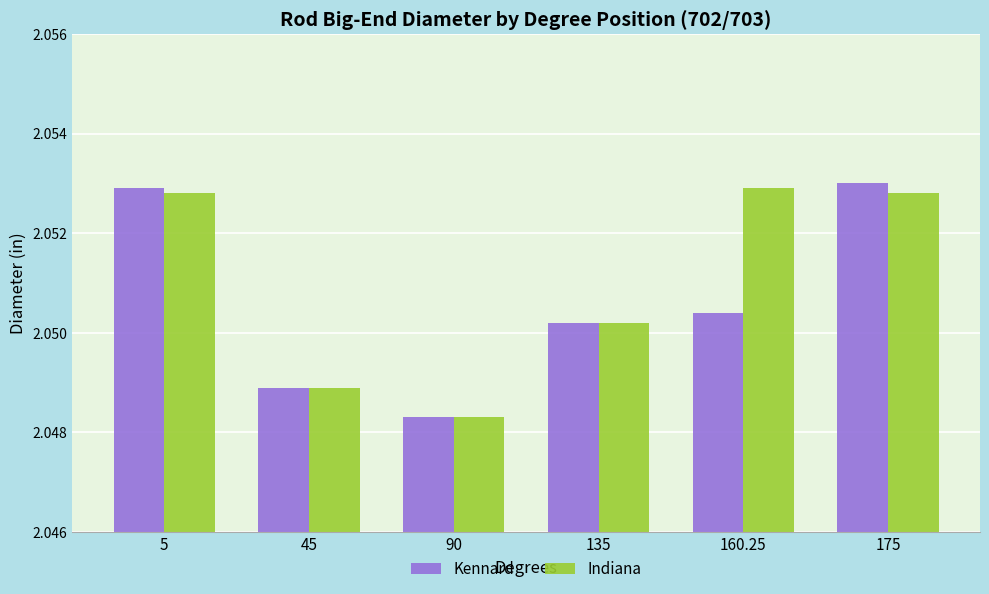

Rank the categories by Kennard value from highest to lowest.

175, 5, 160.25, 135, 45, 90